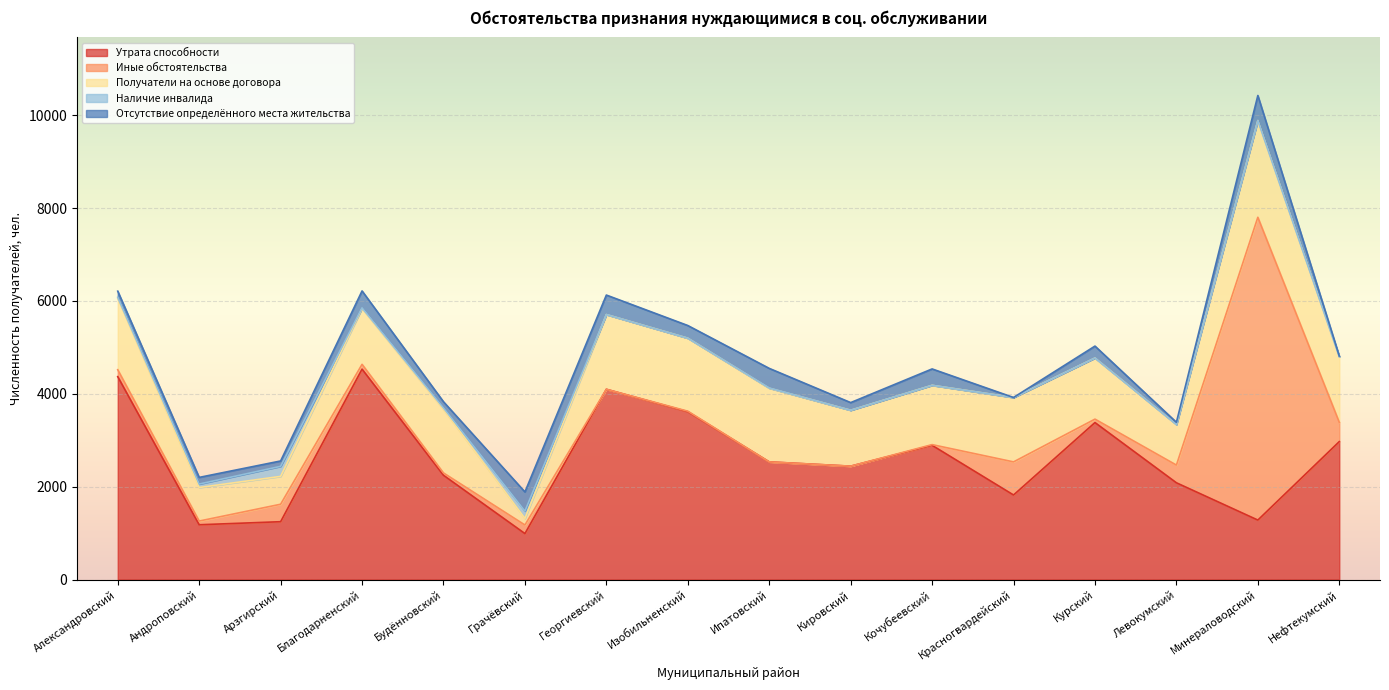

Reading right to left, transcribe all the data shown in this chart.

Утрата способности: Нефтекумский=2970	Минераловодский=1280	Левокумский=2083	Курский=3380	Красногвардейский=1820	Кочубеевский=2890	Кировский=2441	Ипатовский=2533	Изобильненский=3614	Георгиевский=4097	Грачёвский=989	Будённовский=2245	Благодарненский=4531	Арзгирский=1245	Андроповский=1179	Александровский=4369
Иные обстоятельства: Нефтекумский=416	Минераловодский=6521	Левокумский=381	Курский=74	Красногвардейский=713	Кочубеевский=15	Кировский=0	Ипатовский=0	Изобильненский=11	Георгиевский=0	Грачёвский=185	Будённовский=50	Благодарненский=103	Арзгирский=376	Андроповский=80	Александровский=149
Получатели на основе договора: Нефтекумский=1411	Минераловодский=2083	Левокумский=873	Курский=1316	Красногвардейский=1387	Кочубеевский=1277	Кировский=1204	Ипатовский=1586	Изобильненский=1572	Георгиевский=1609	Грачёвский=141	Будённовский=1369	Благодарненский=1202	Арзгирский=600	Андроповский=722	Александровский=1537
Наличие инвалида: Нефтекумский=0	Минераловодский=0	Левокумский=0	Курский=0	Красногвардейский=0	Кочубеевский=0	Кировский=0	Ипатовский=5	Изобильненский=0	Георгиевский=0	Грачёвский=159	Будённовский=32	Благодарненский=14	Арзгирский=216	Андроповский=75	Александровский=22
Отсутствие определённого места жительства: Нефтекумский=16	Минераловодский=540	Левокумский=49	Курский=257	Красногвардейский=0	Кочубеевский=353	Кировский=165	Ипатовский=423	Изобильненский=273	Георгиевский=420	Грачёвский=412	Будённовский=132	Благодарненский=365	Арзгирский=116	Андроповский=143	Александровский=133